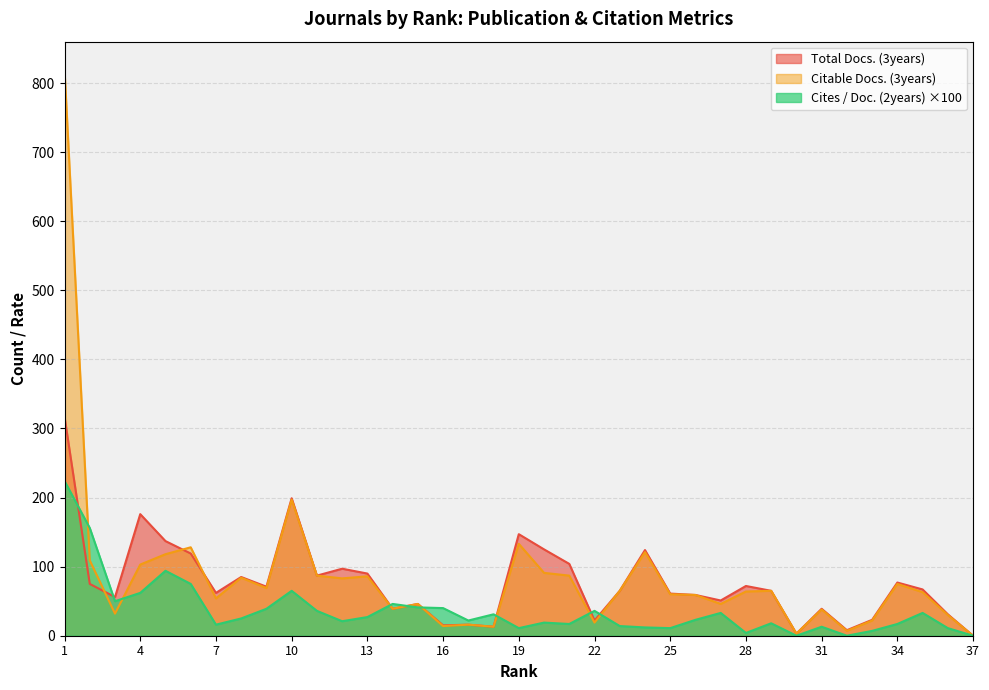

Reading left to right, extract all data points from this chart.

Total Docs. (3years): 317.0	75.0	56.0	176.0	137.0	119.0	62.0	85.0	71.0	199.0	87.0	97.0	90.0	39.0	46.0	15.0	16.0	13.0	147.0	125.0	104.0	22.0	65.0	124.0	61.0	59.0	51.0	72.0	65.0	3.0	39.0	8.0	23.0	77.0	67.0	31.0	0.0
Citable Docs. (3years): 819.0	109.0	32.0	103.0	118.0	128.0	54.0	84.0	69.0	197.0	87.0	83.0	86.0	39.0	46.0	14.0	16.0	13.0	133.0	91.0	87.0	19.0	65.0	121.0	60.0	59.0	46.0	64.0	65.0	3.0	38.0	7.0	22.0	75.0	63.0	30.0	0.0
Cites / Doc. (2years): 224.0	156.0	50.0	62.0	94.0	75.0	16.0	25.0	39.0	65.0	36.0	21.0	27.0	46.0	41.0	40.0	22.0	31.0	11.0	19.0	17.0	36.0	14.0	12.0	11.0	23.0	33.0	4.0	18.0	0.0	13.0	0.0	7.0	17.0	33.0	11.0	0.0